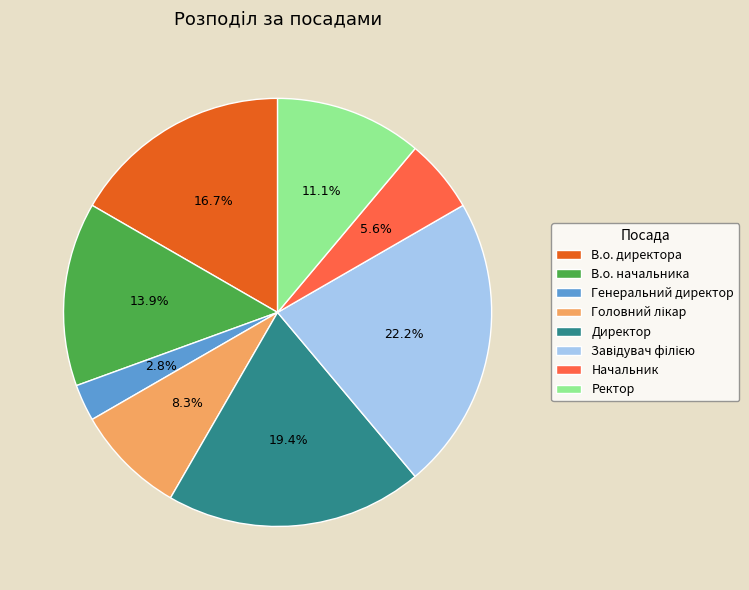

How much of the chart is everything except В.о. начальника?

86.1%